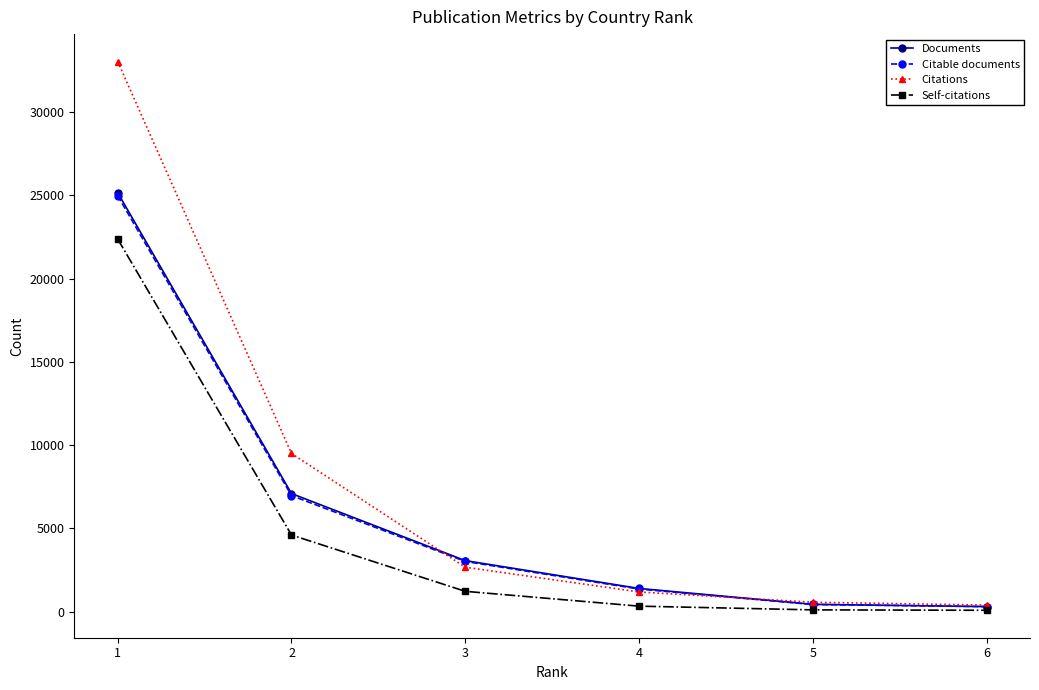

What is the average value of the Self-citations series?

4790